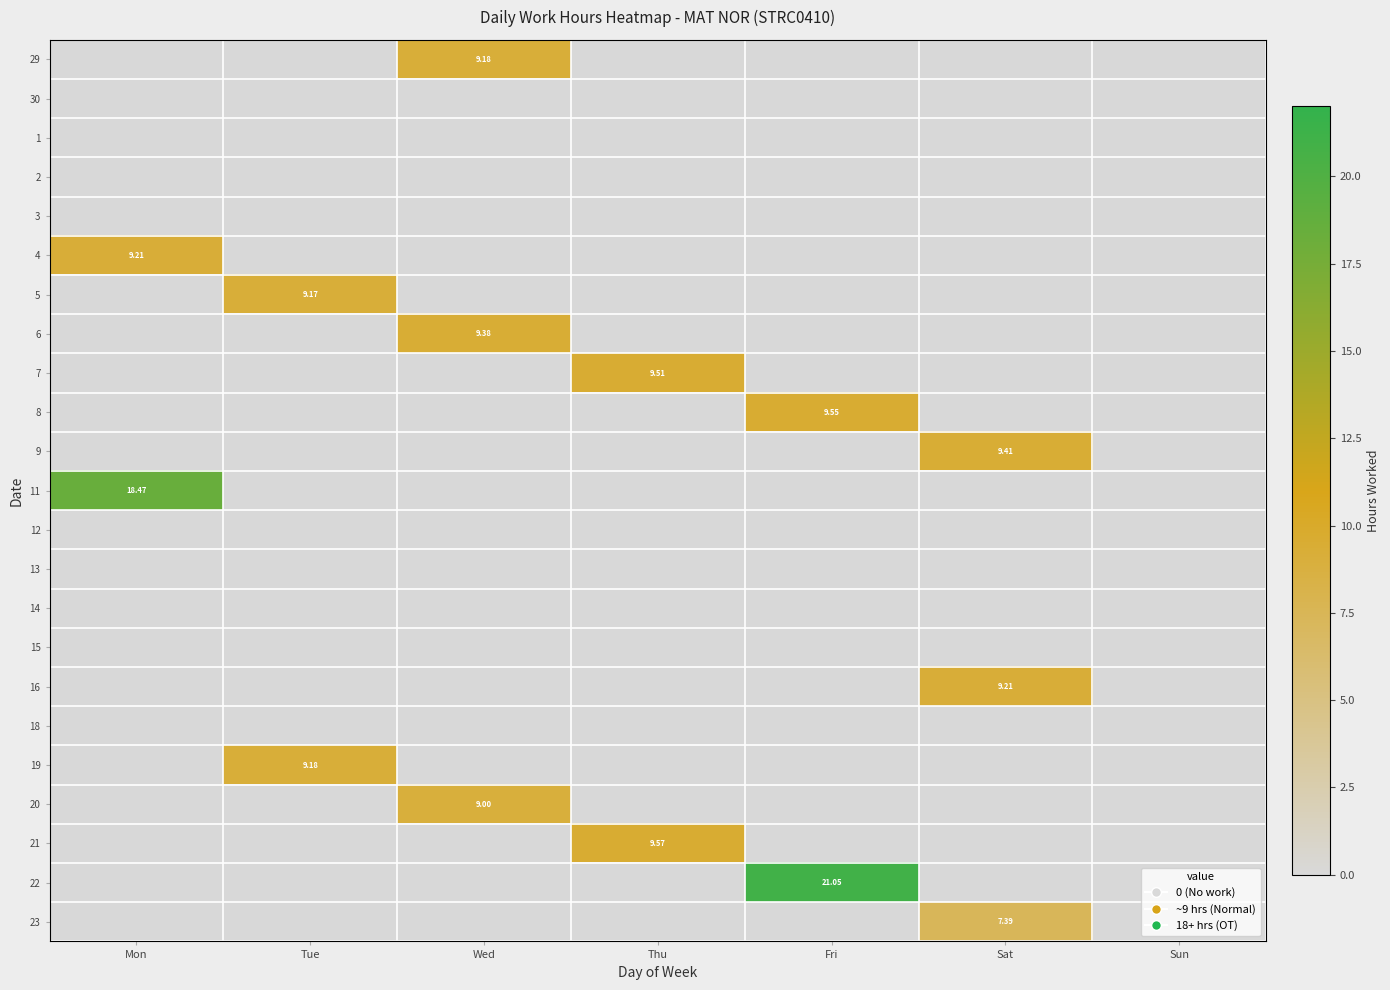

Is it true that 4 equals 0.0 at Tue?

True